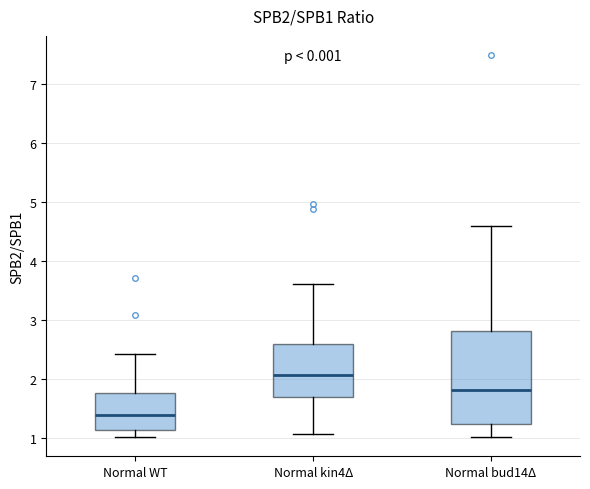

Which box's median line is the highest?

Normal kin4Δ